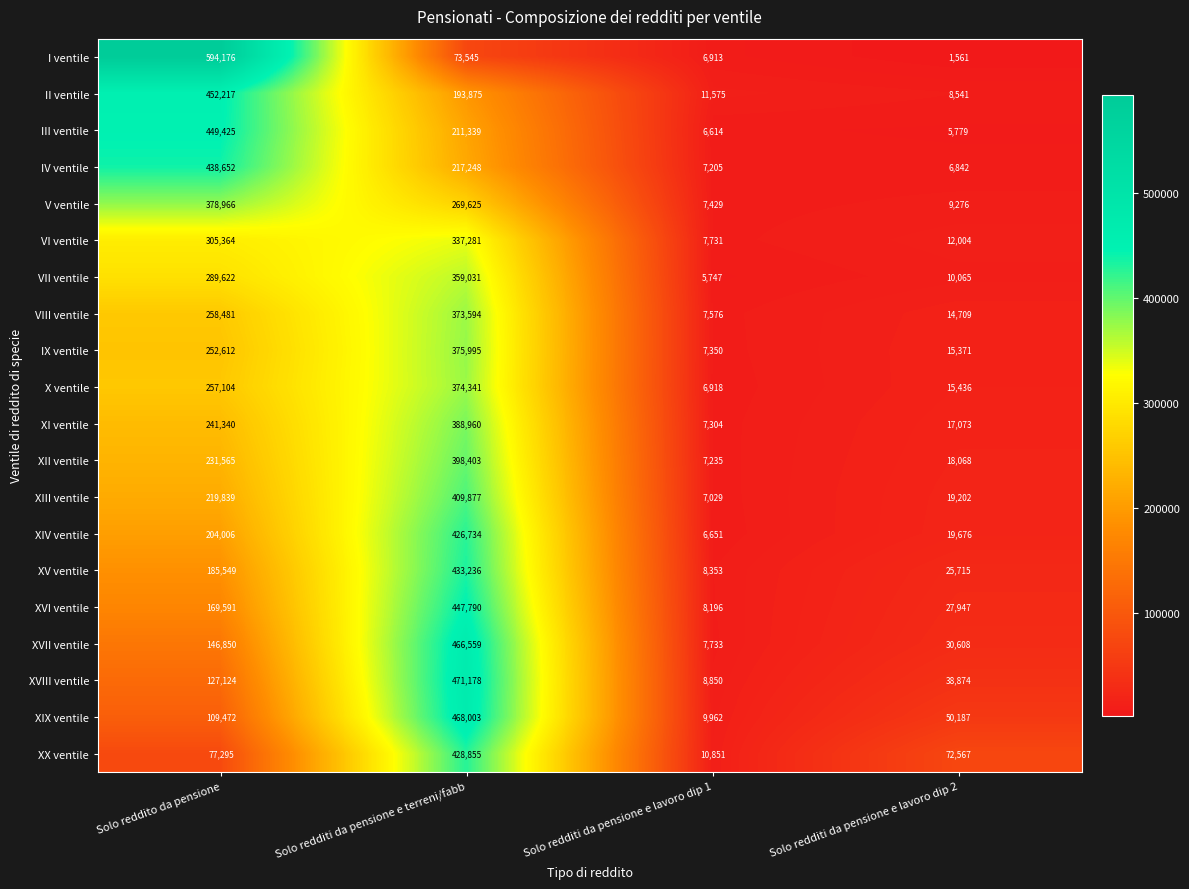

Rank the series by their maximum value, from highest to lowest.

I ventile, XVIII ventile, XIX ventile, XVII ventile, II ventile, III ventile, XVI ventile, IV ventile, XV ventile, XX ventile, XIV ventile, XIII ventile, XII ventile, XI ventile, V ventile, IX ventile, X ventile, VIII ventile, VII ventile, VI ventile